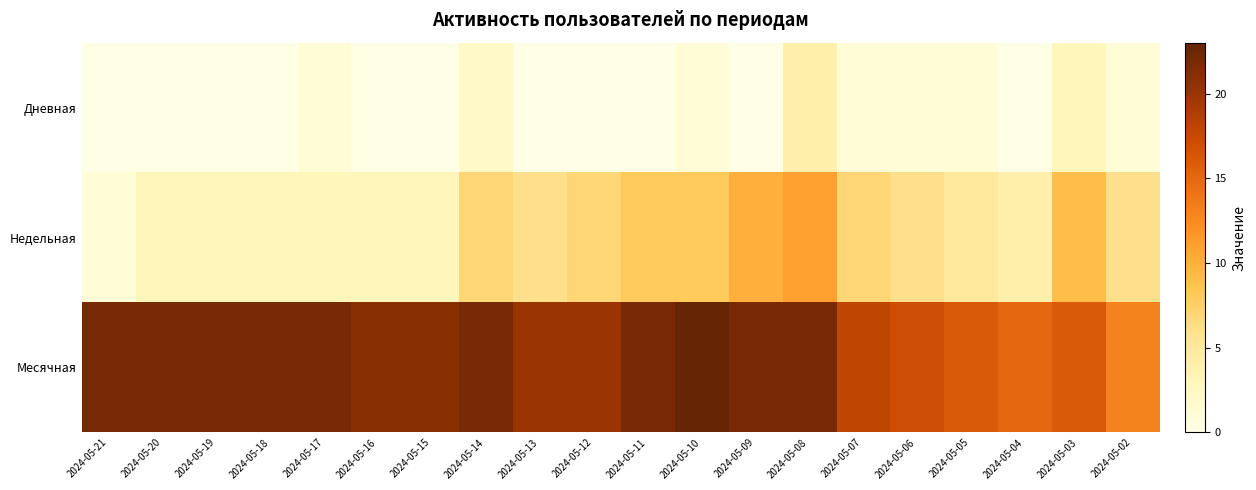

What is the greatest value displayed?

23